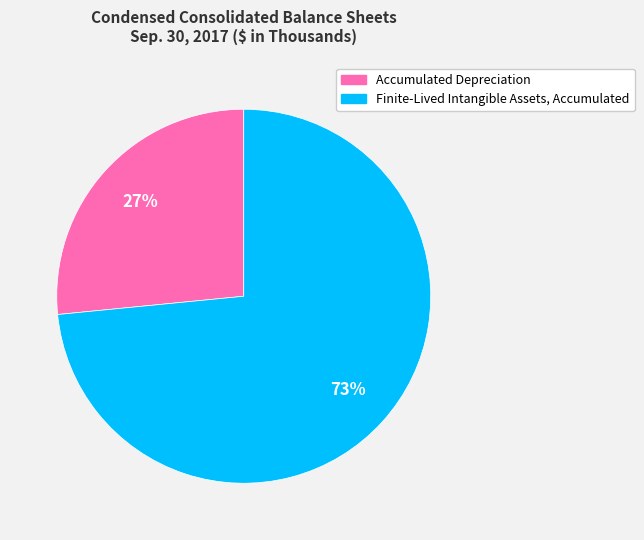

Count the number of slices in the pie.

2